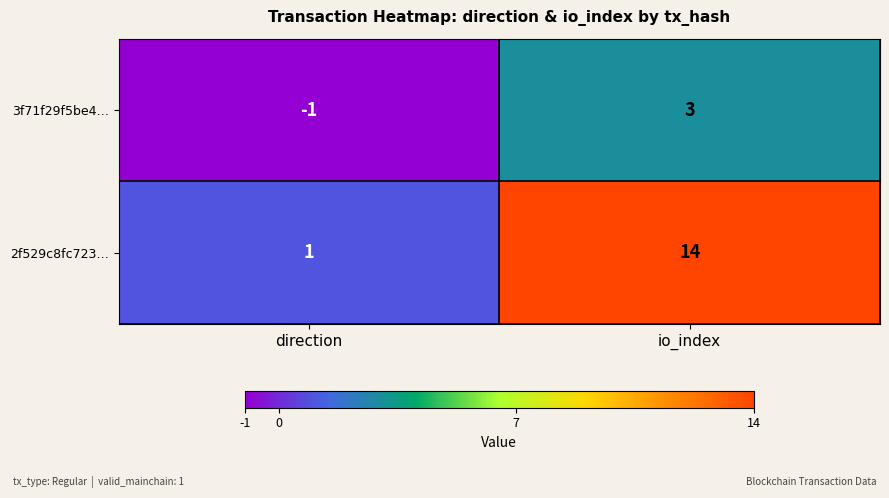

Which series has the largest total across all categories?

2f529c8fc723…